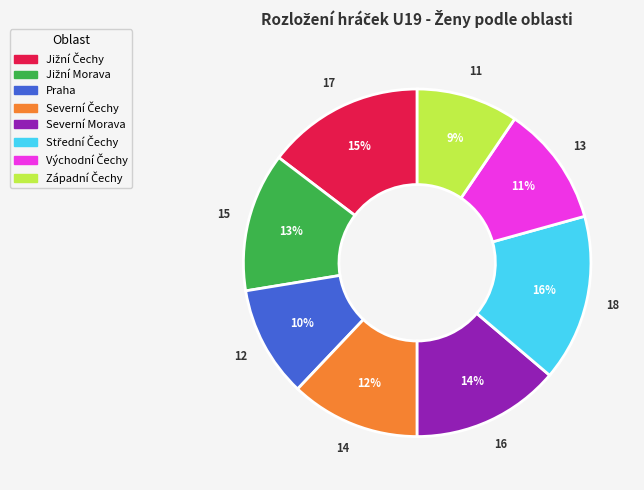

How many segments does this pie chart have?

8